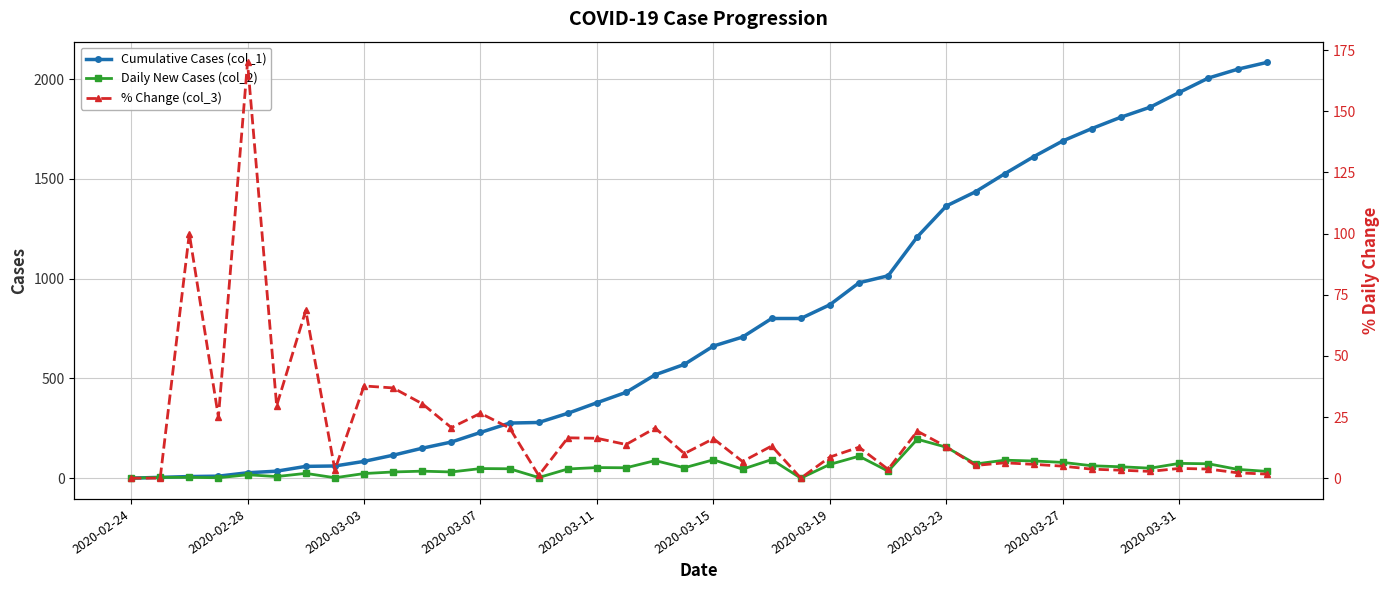

The value of Daily New Cases (col_2) at 2020-03-23 is 76. True or false?

False